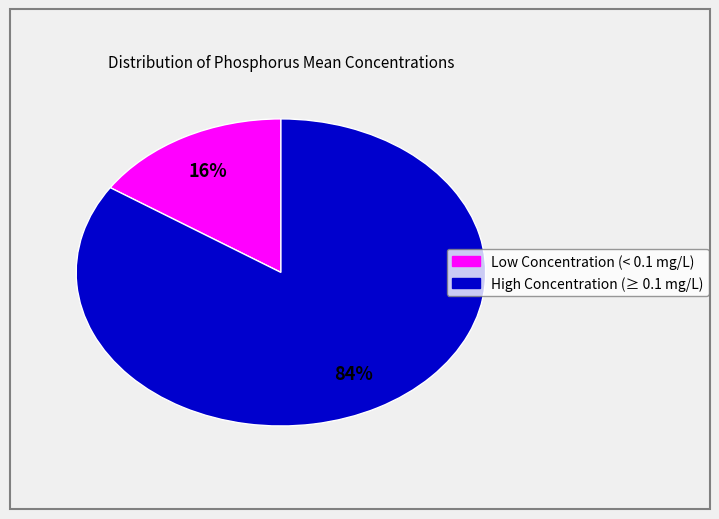

Does any single category account for the majority?

Yes